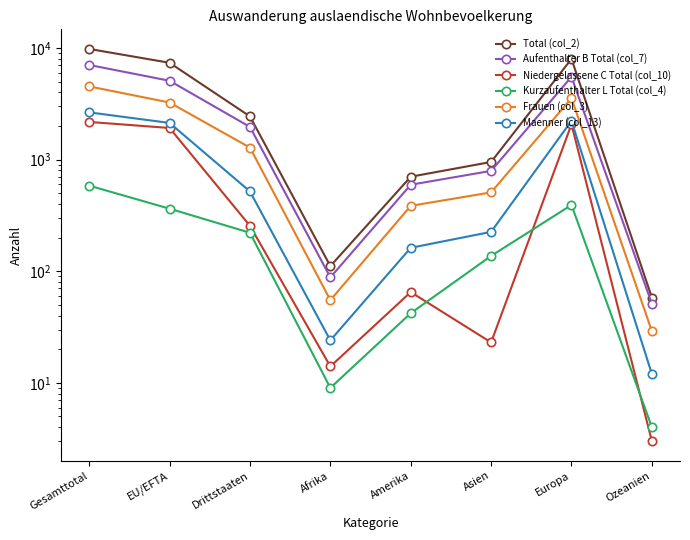

Is this an area chart (filled region under the line)?

No